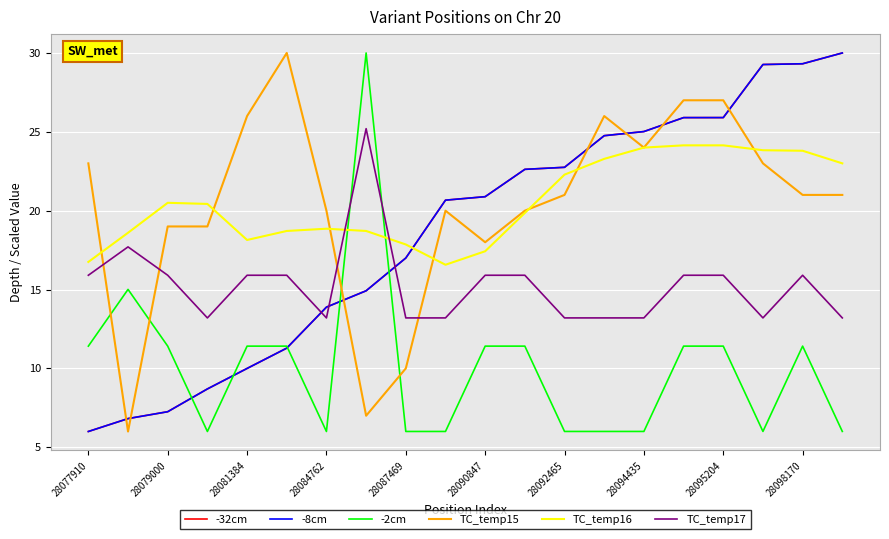

How many lines are shown in the chart?

6